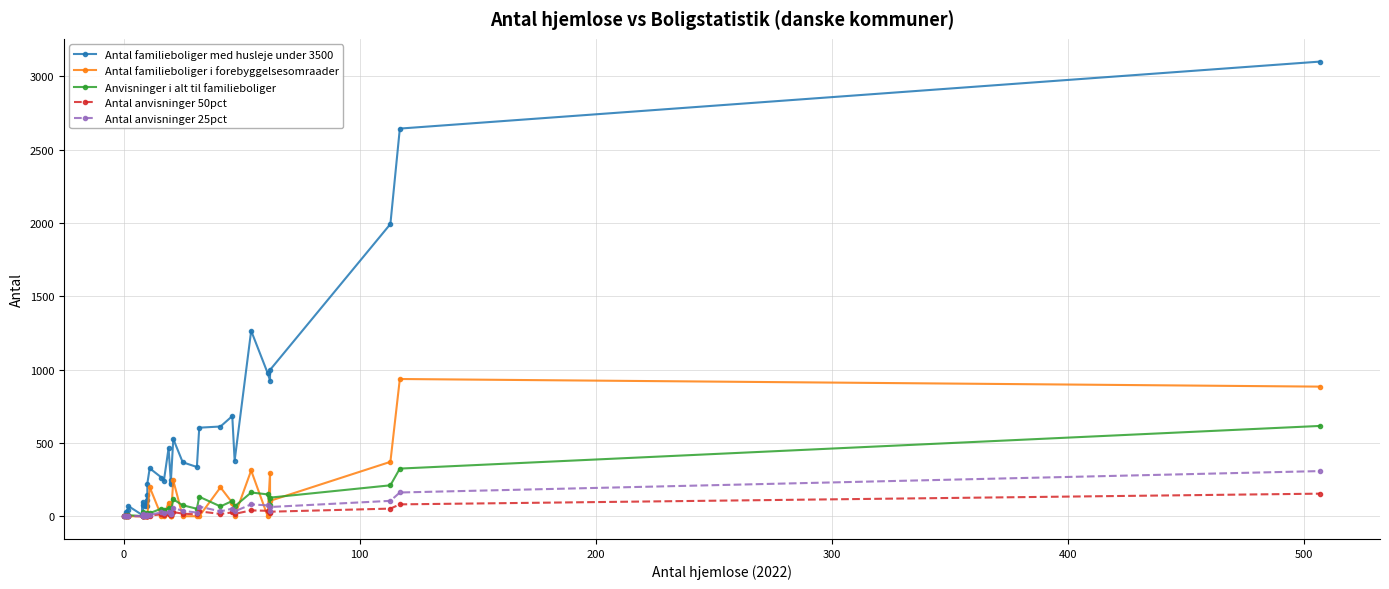

The value of Antal anvisninger 50pct at 0 is 1. True or false?

True